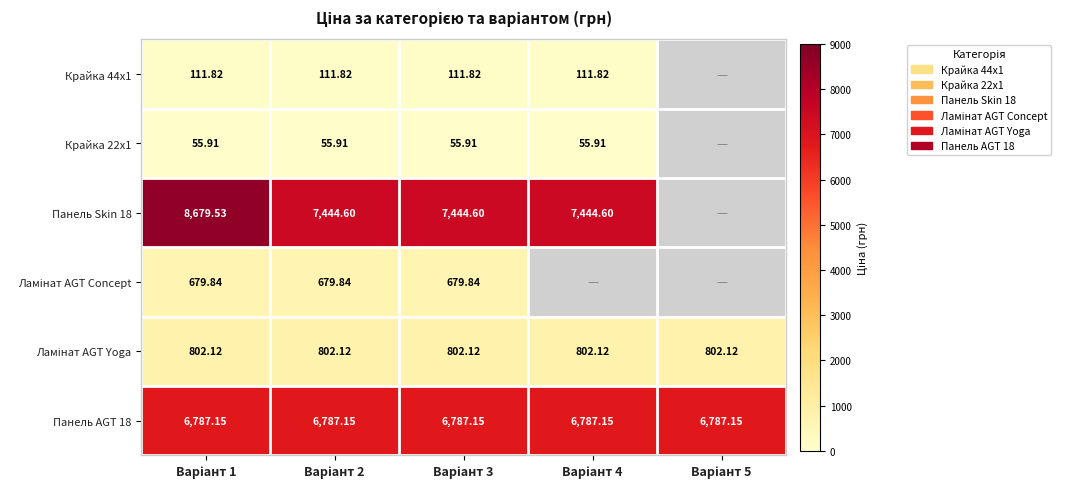

At which category does the chart reach its peak across all series?

Варіант 1